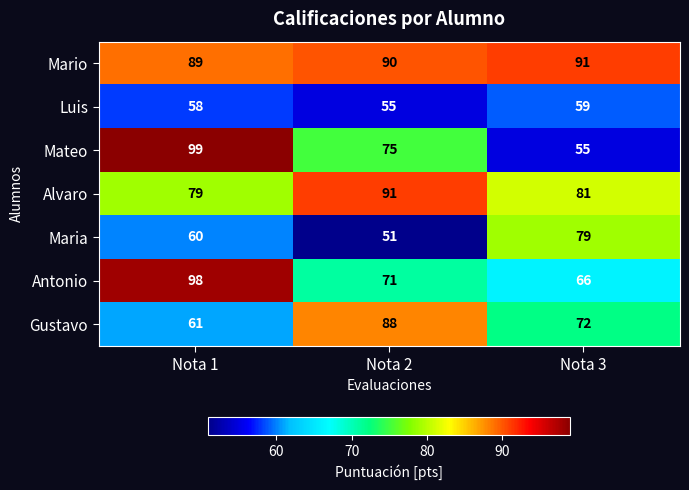

True or false: Maria has a value of 79 at Nota 3.

True